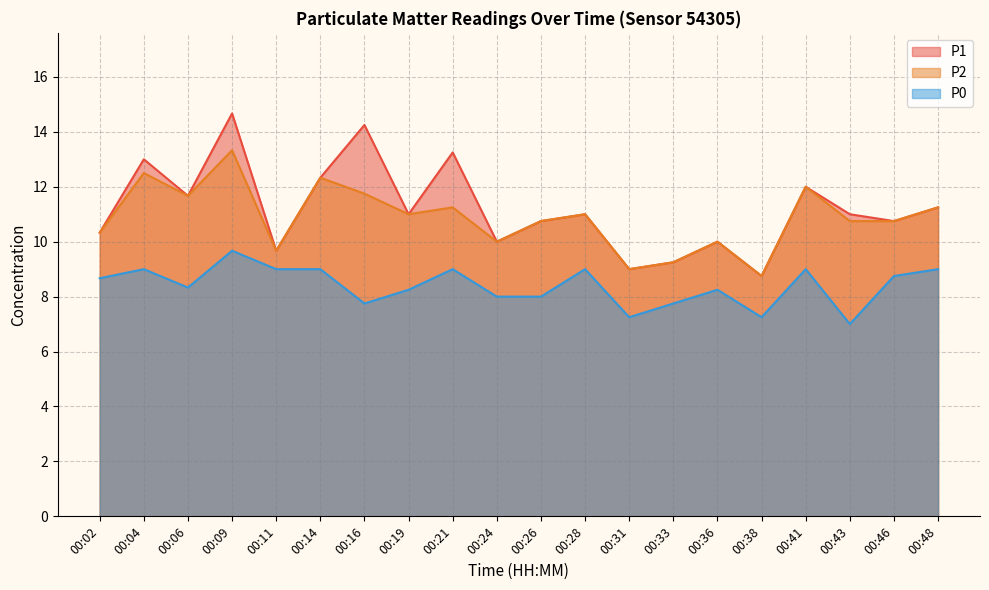

What is the lowest value of the P1 series?

8.8